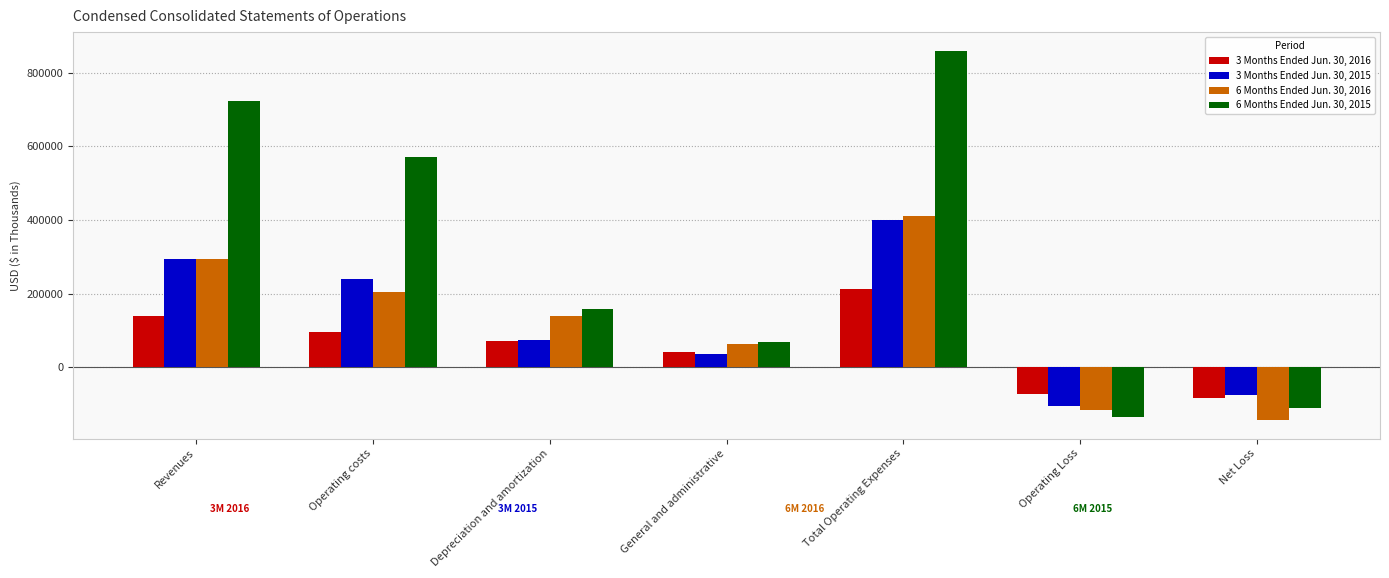

Where is 6 Months Ended Jun. 30, 2016 nearest to the value 133635?

Depreciation and amortization